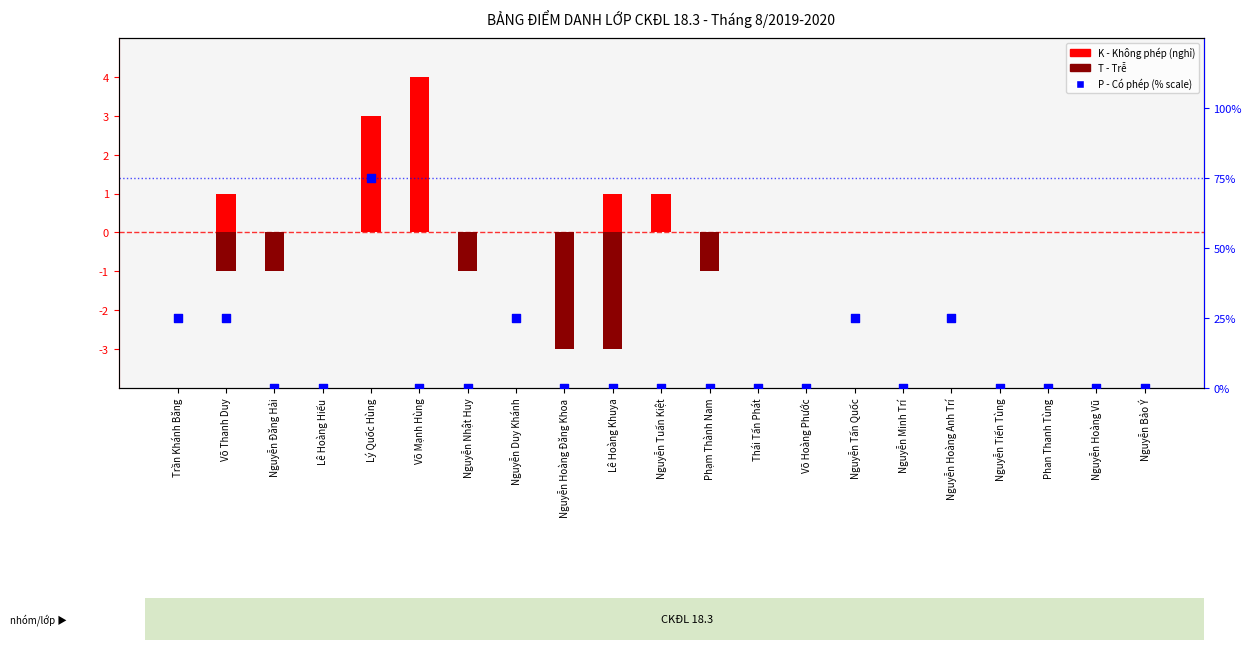

At which category is the sum across all series the highest?

Lý Quốc Hùng